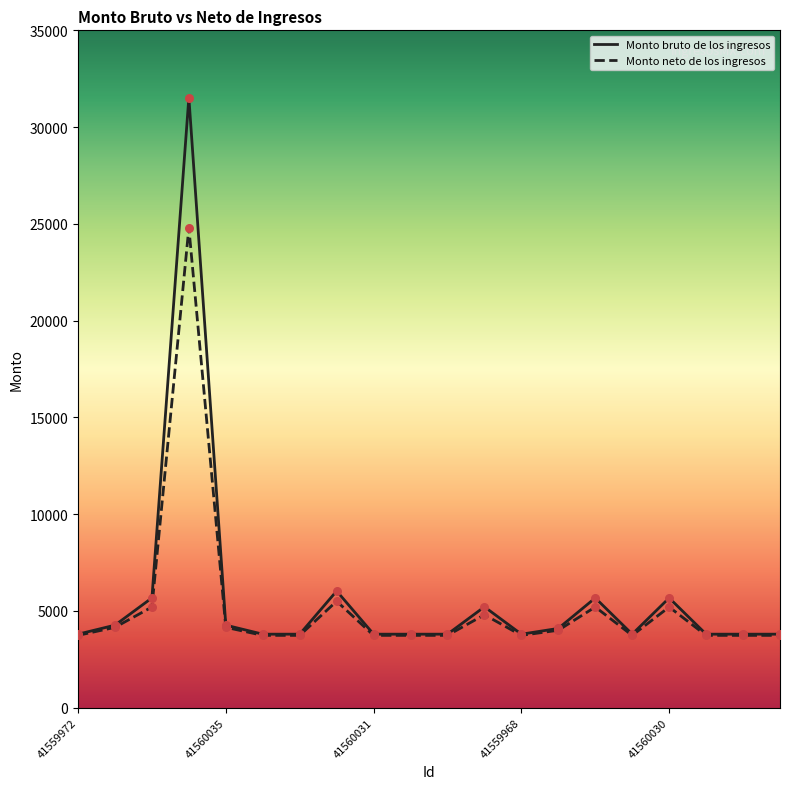

At how many categories does at least one series exceed 8874?

1